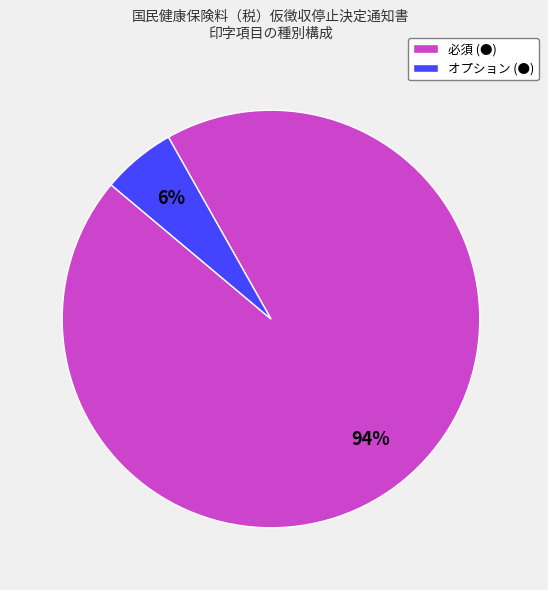

What is the majority slice?

必須 (●)